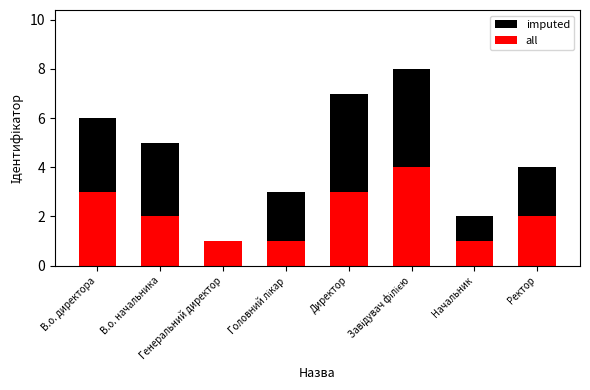

What is the maximum value for imputed?

8